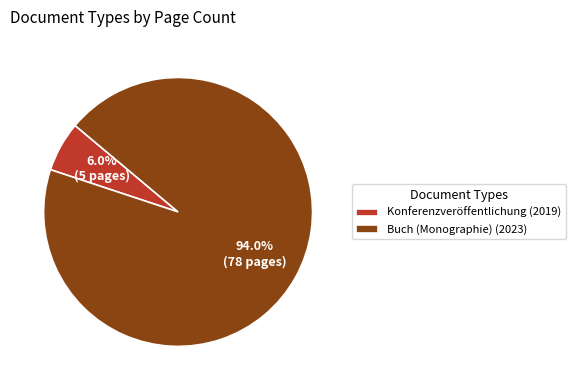

Which slice is the largest?

Buch (Monographie) (2023)